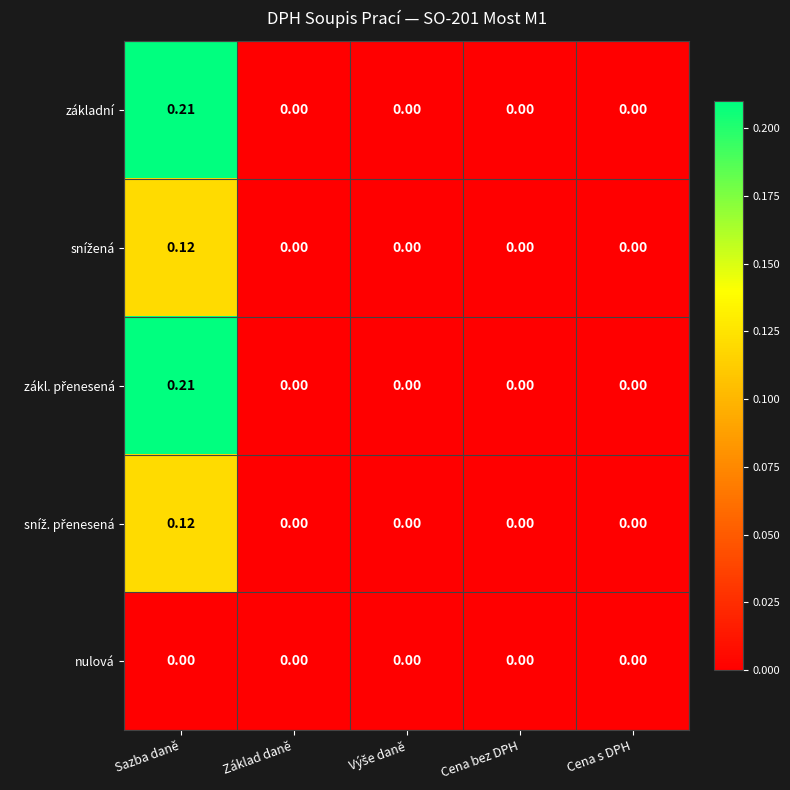

At which label does základní reach its peak?

Sazba daně